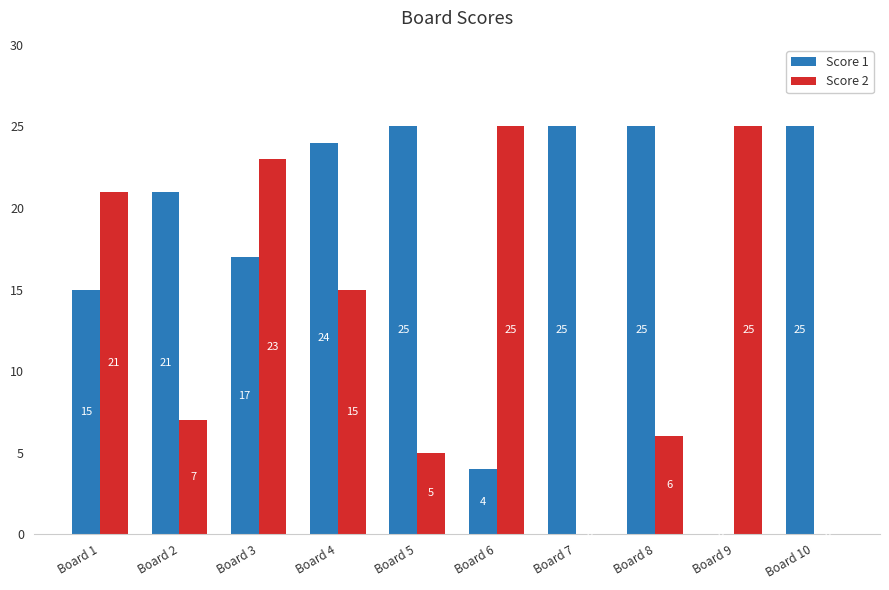

Between Board 2 and Board 6, which series saw the biggest shift?

Score 2